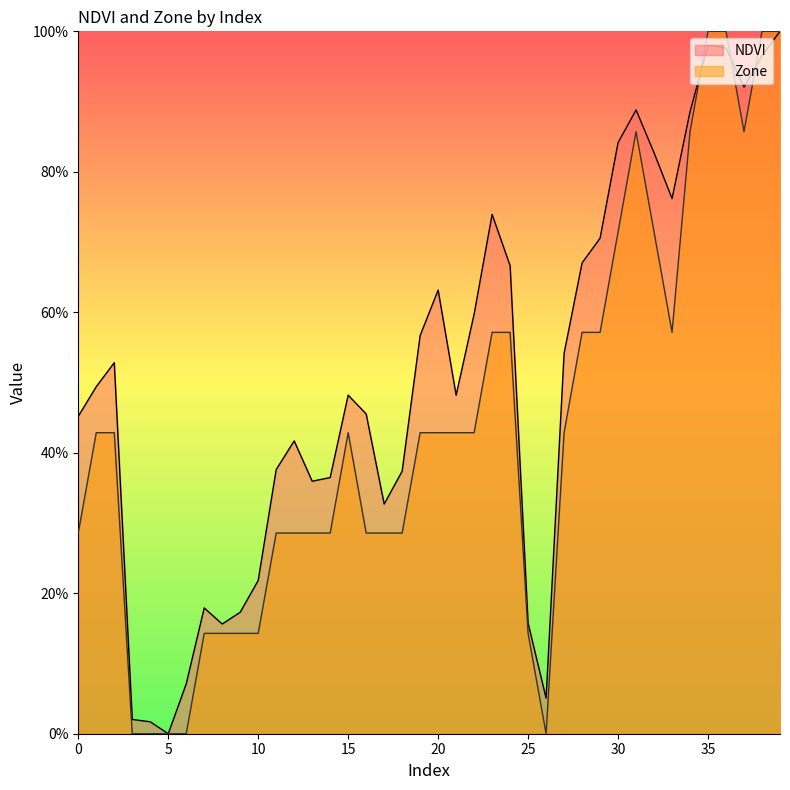

At how many categories does at least one series exceed 0?

39